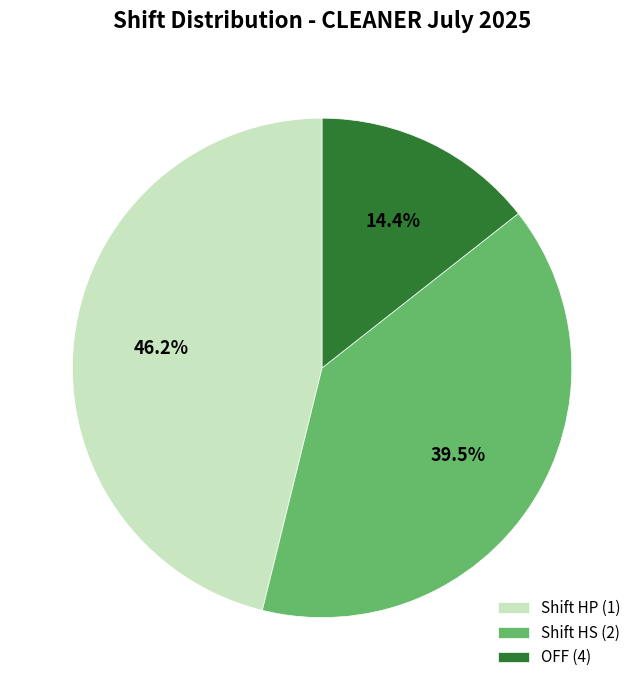

Between Shift HS (2) and Shift HP (1), which is larger?

Shift HP (1)